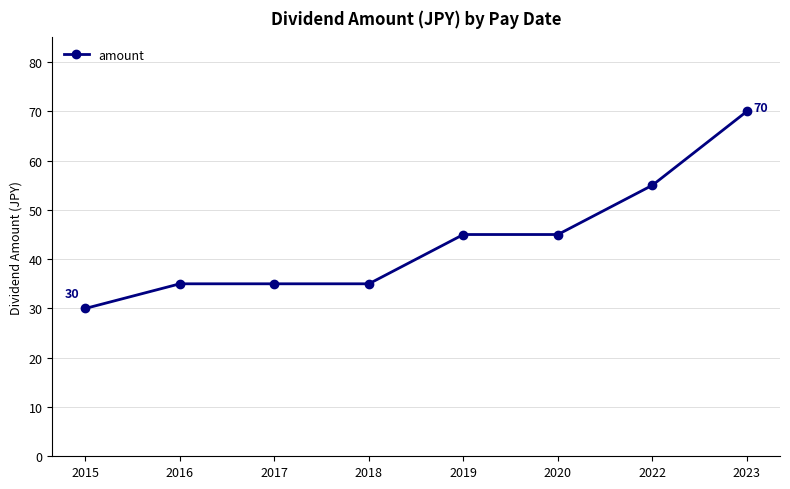

What is the value of the 1st point from the left?

30